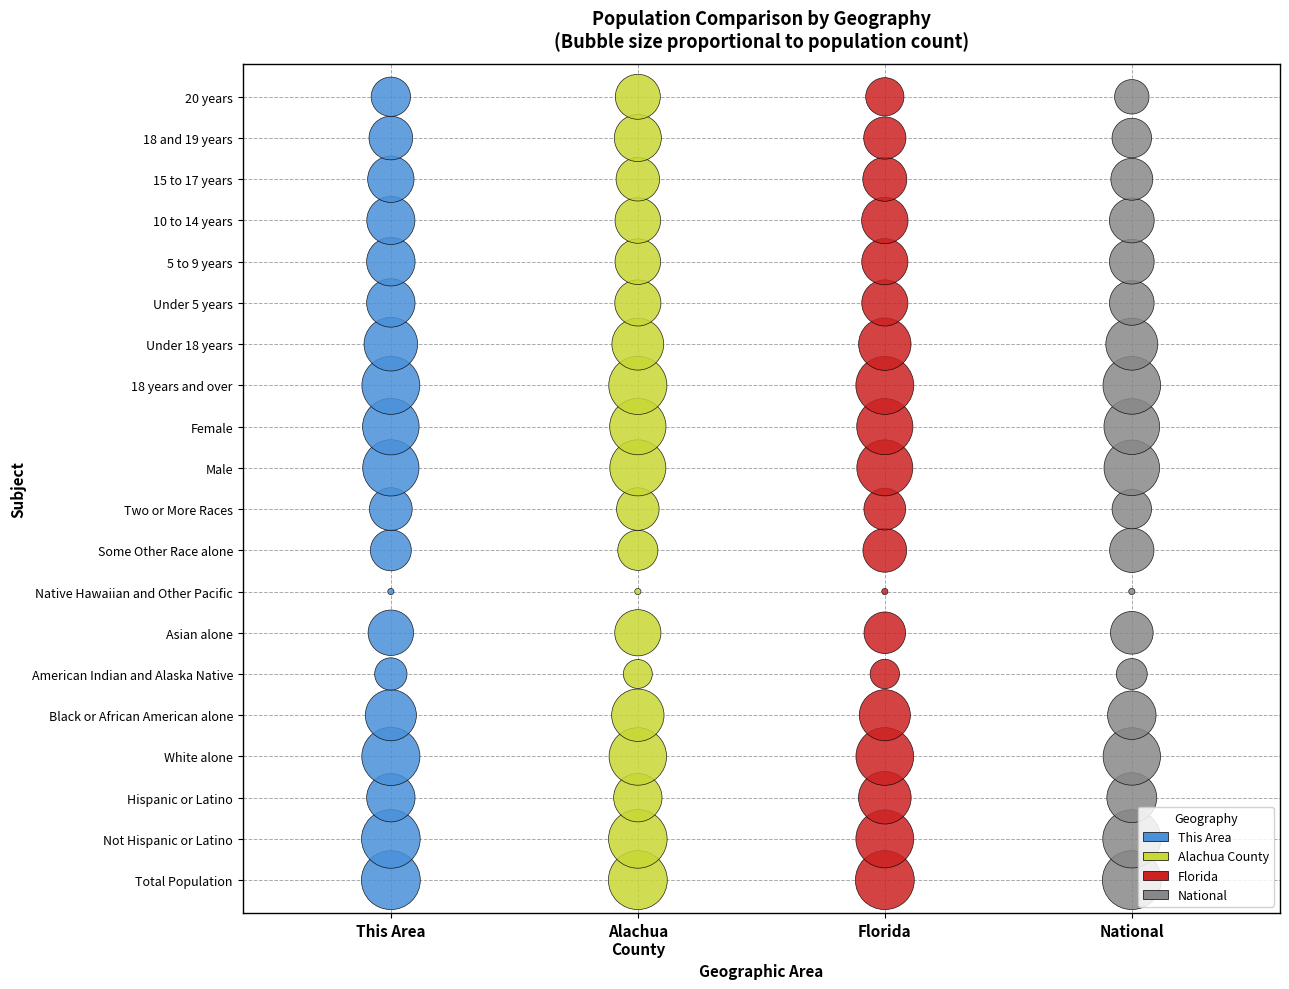

What are all the series names shown in the legend?

This Area, Alachua County, Florida, National